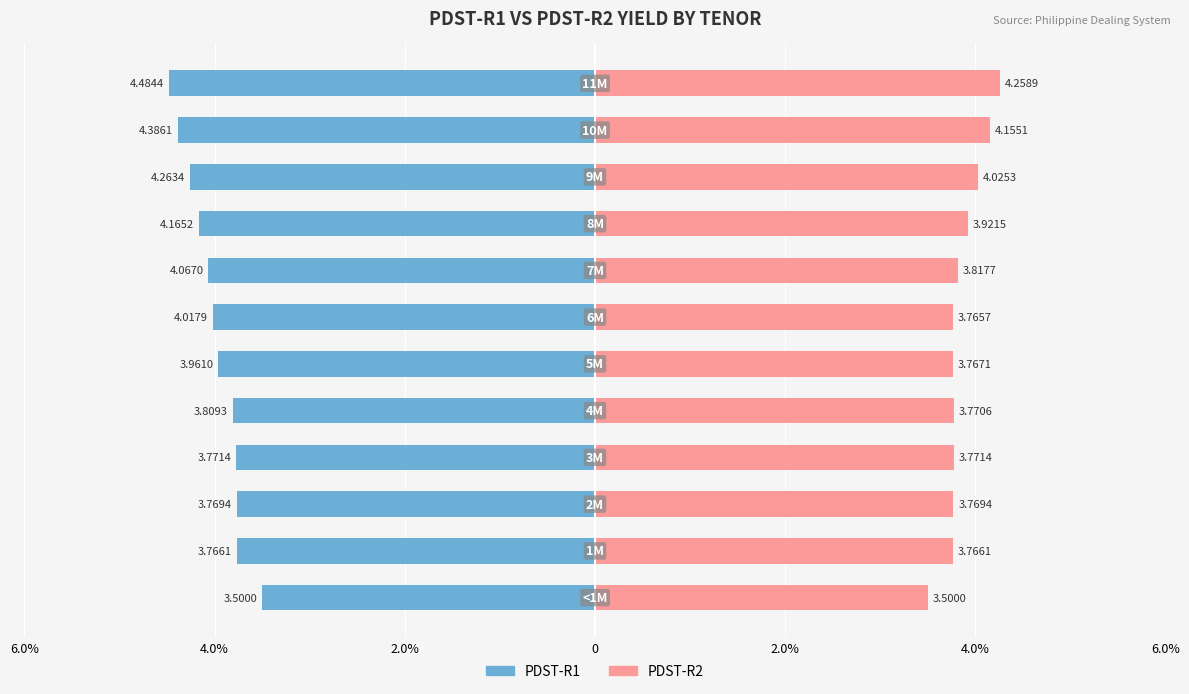

Reading left to right, what are all the values shown in this chart?

PDST-R1: -3.5	-3.8	-3.8	-3.8	-3.8	-4.0	-4.0	-4.1	-4.2	-4.3	-4.4	-4.5
PDST-R2: 3.5	3.8	3.8	3.8	3.8	3.8	3.8	3.8	3.9	4.0	4.2	4.3